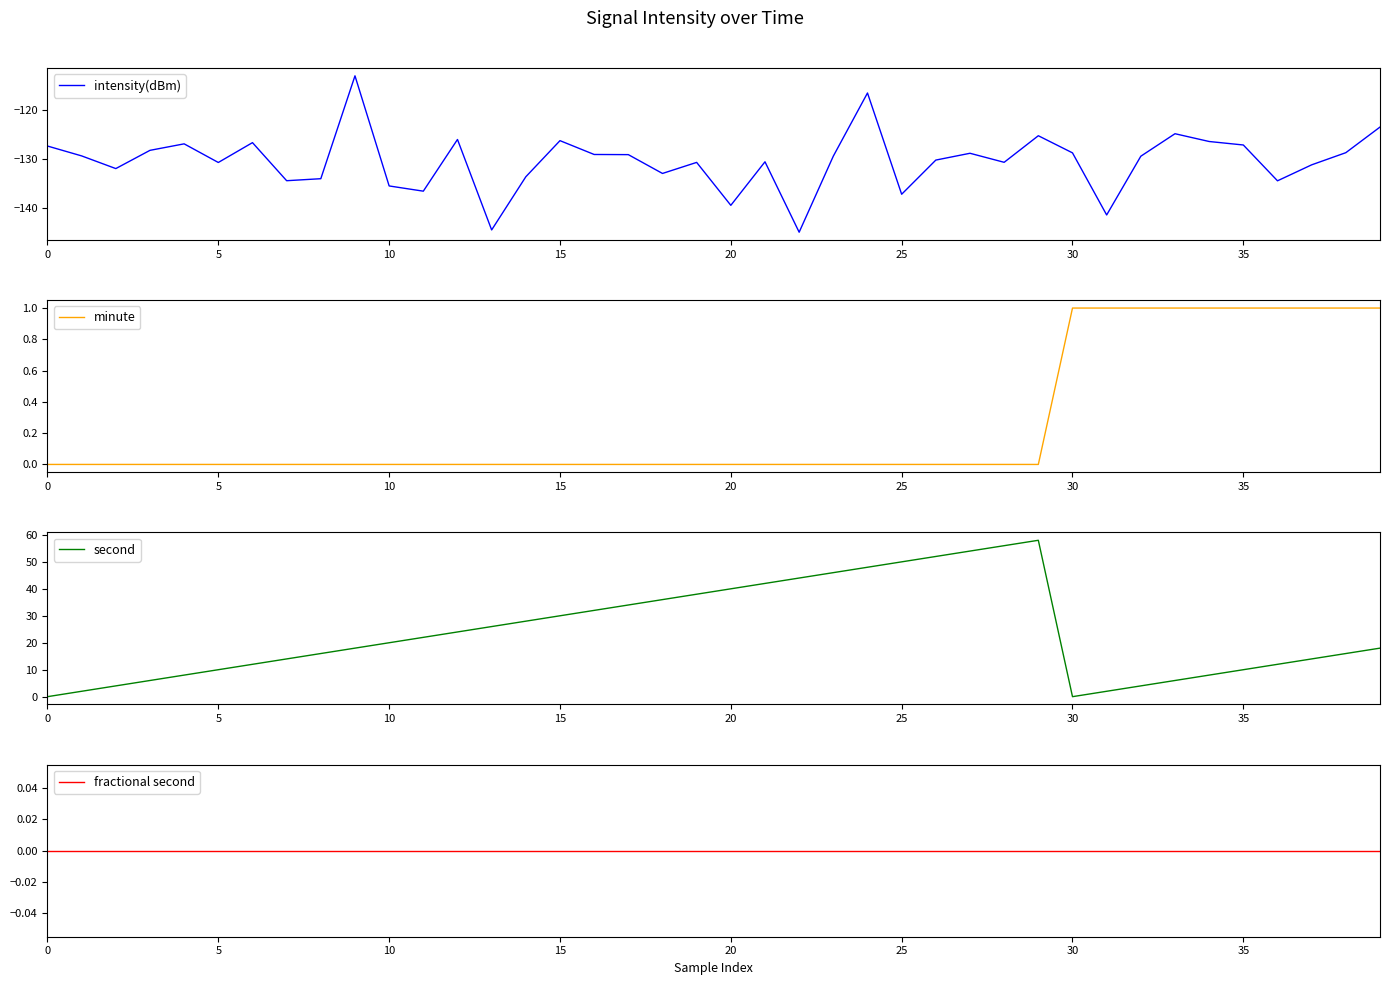

True or false: intensity(dBm) and minute intersect in this chart.

False